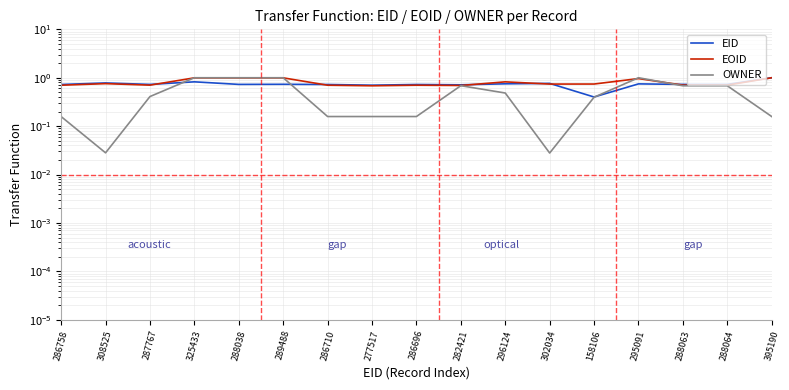

True or false: EOID has more than 1 points higher than both neighbors.

True